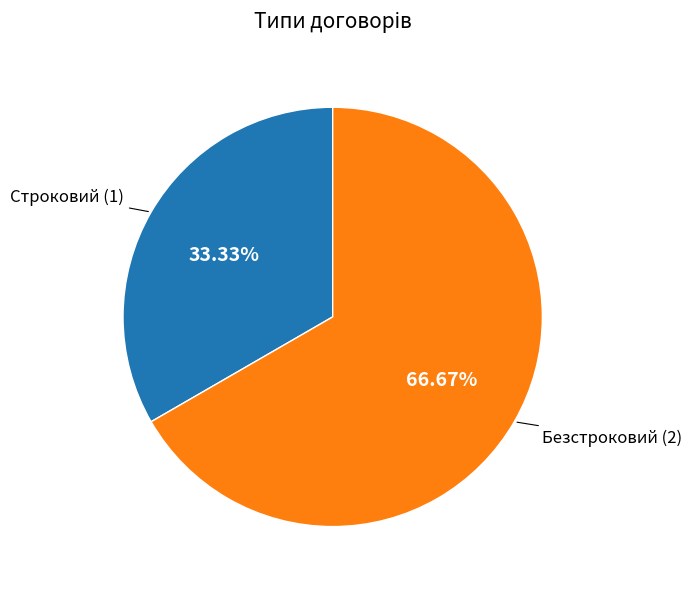

Is there any slice that represents more than half of the pie?

Yes